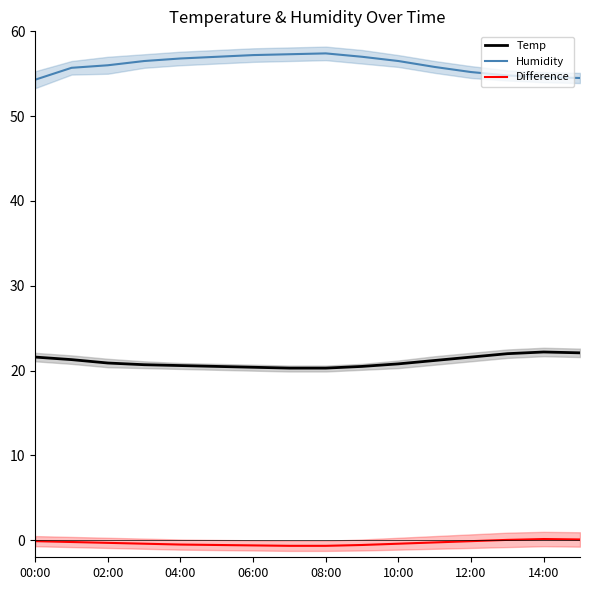

At which label is Humidity closest to 55?

12:00